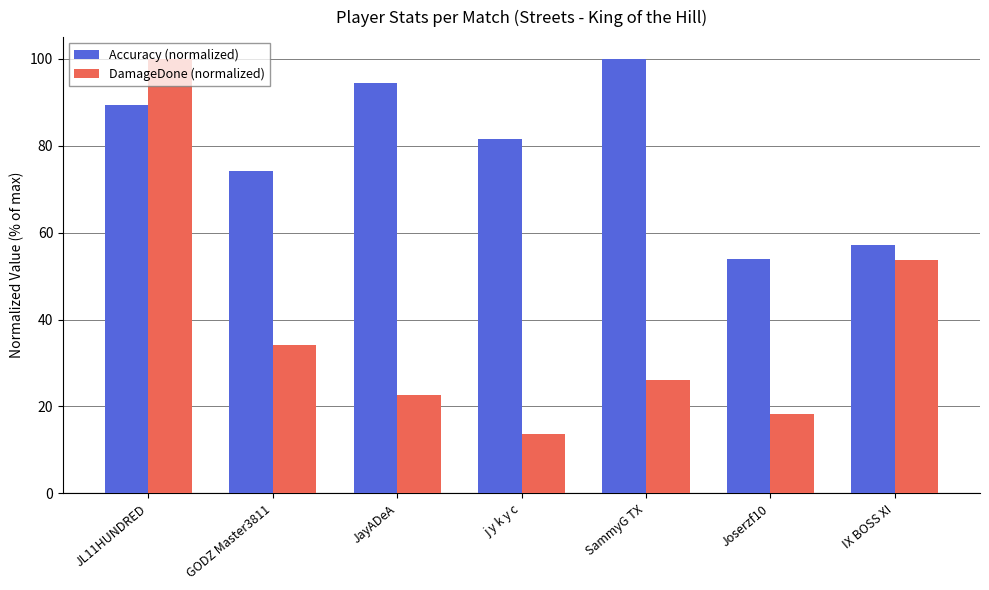

What is the approximate value of DamageDone (normalized) at GODZ Master3811?

34.2